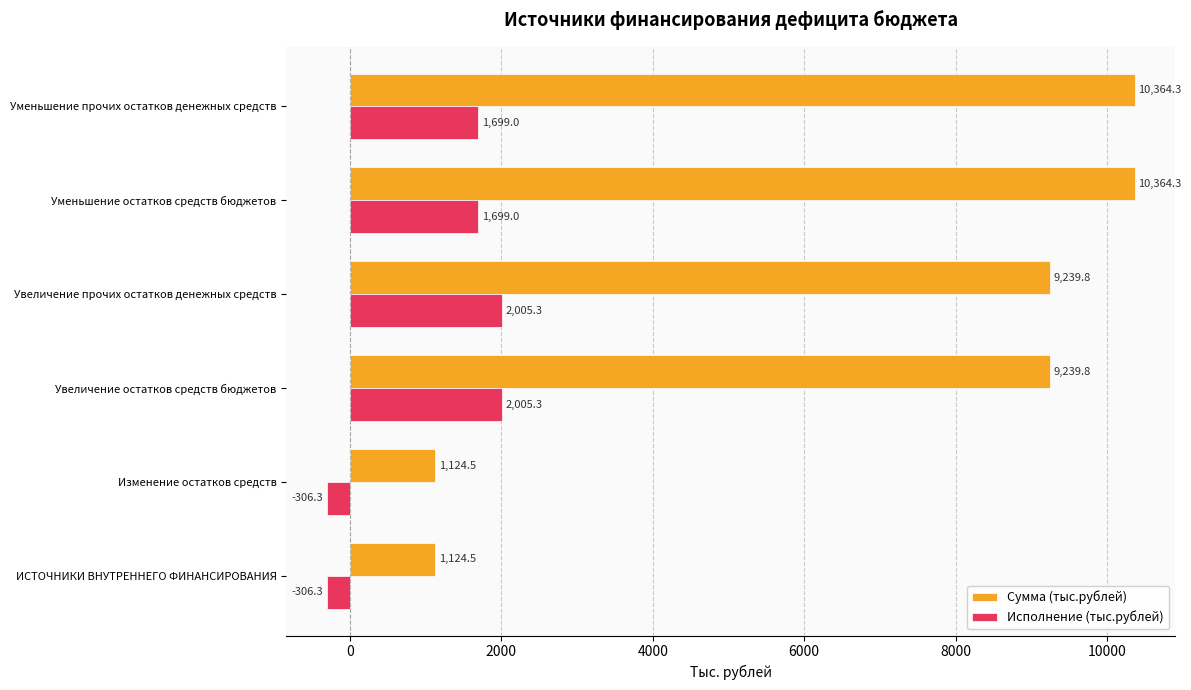

The value of Сумма (тыс.рублей) at Изменение остатков средств is 1847.8. True or false?

False